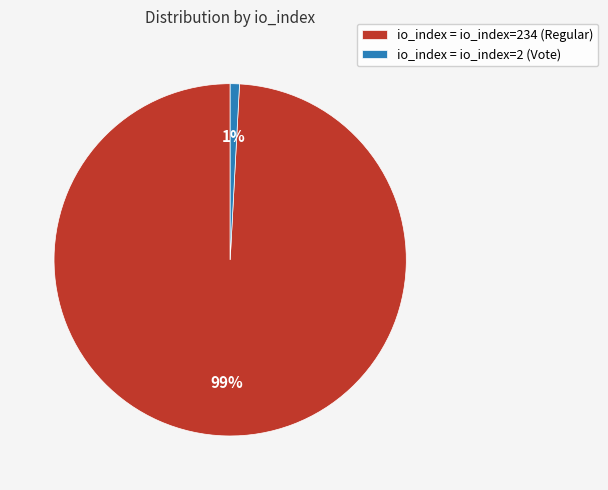

How many segments does this pie chart have?

2